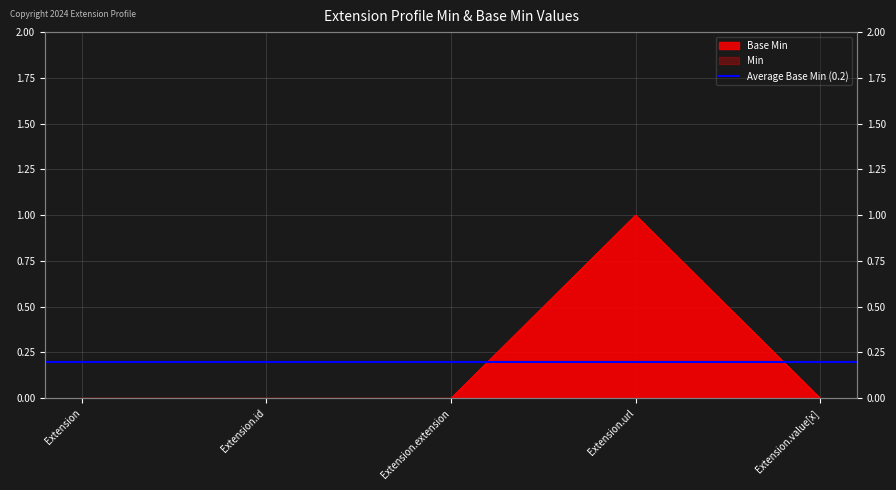

Is it true that Base Min equals 0 at Extension.extension?

True